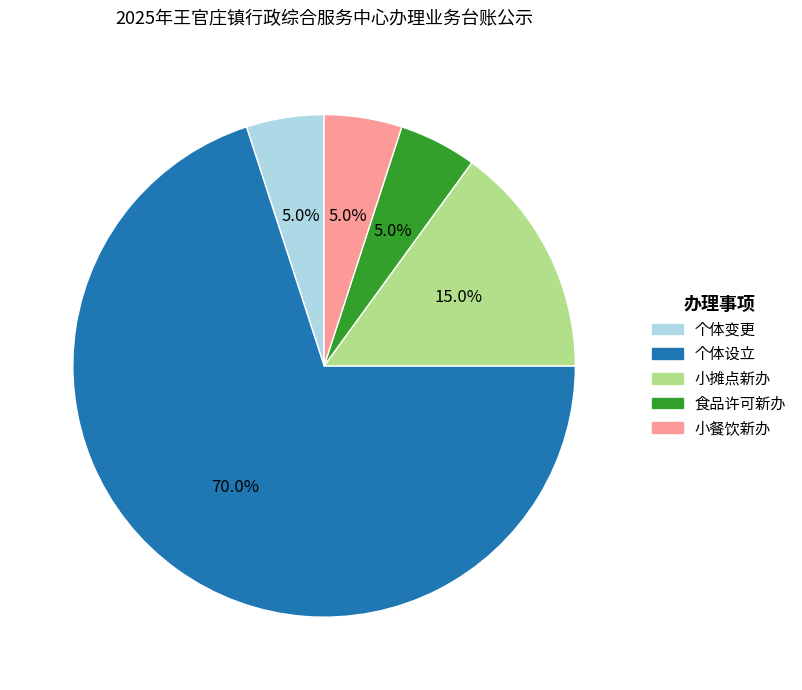

What is the largest slice in the pie chart?

个体设立